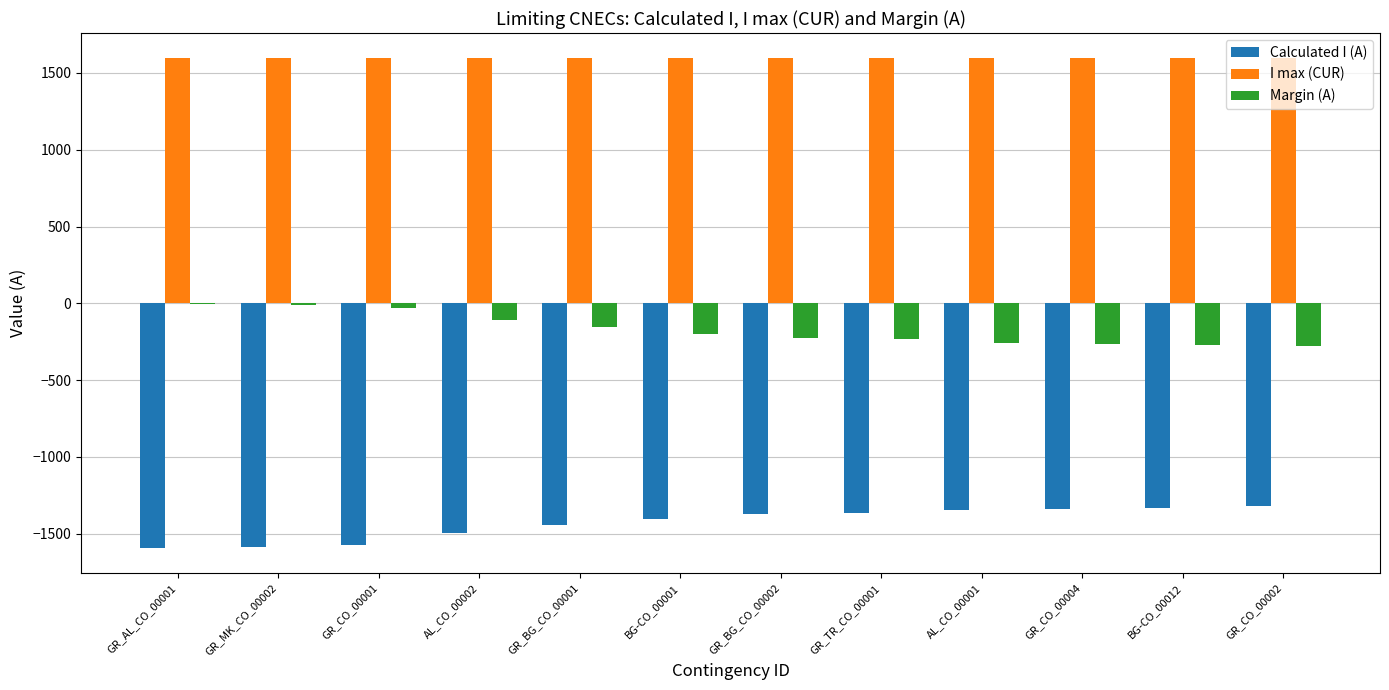

True or false: Margin (A) has a value of -269 at BG-CO_00012.

True